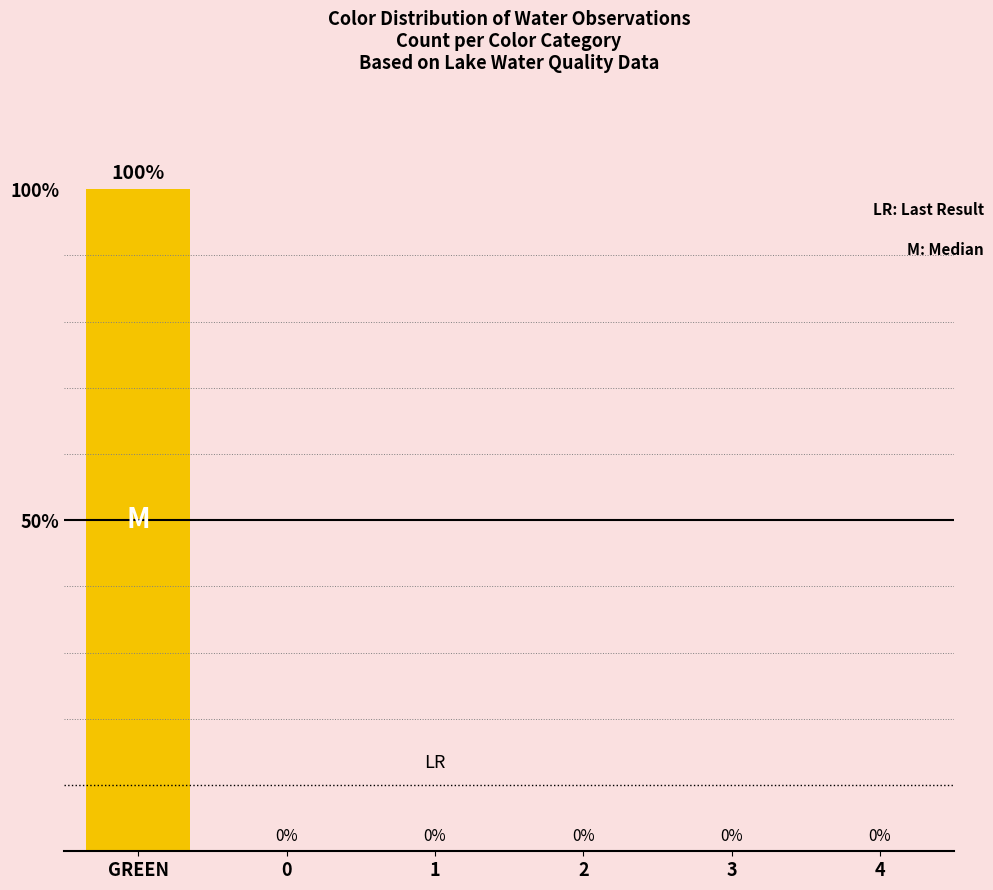

How many values are above zero?

1